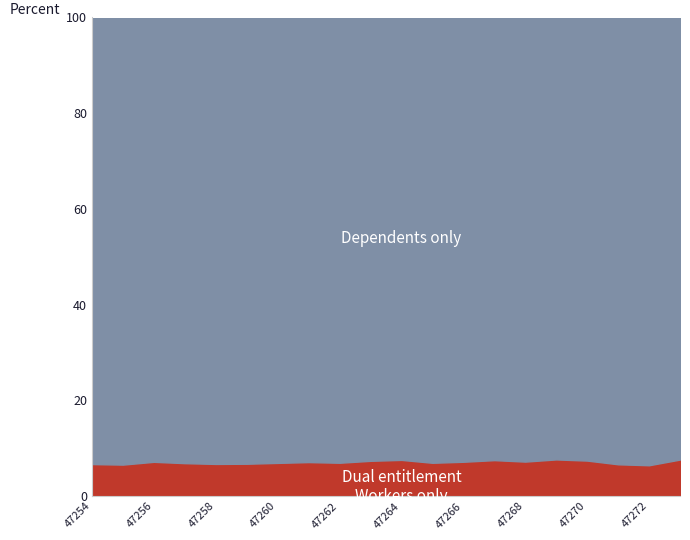

List the series in order of their peak value, highest first.

Dependents only, Dual entitlement, Workers only